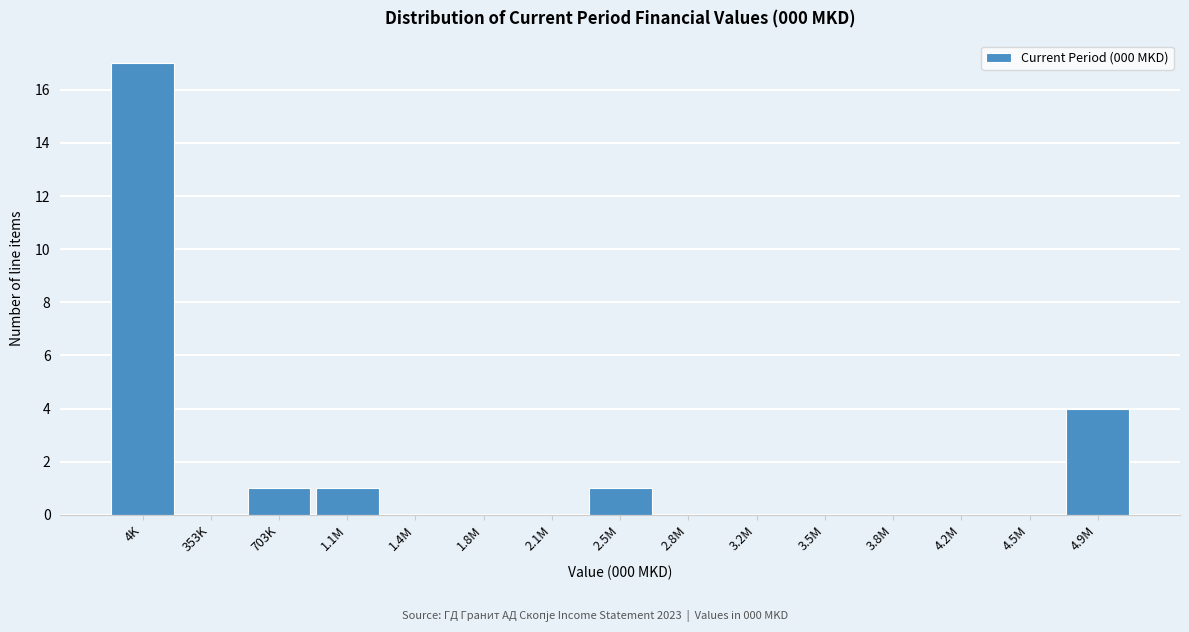

Reading left to right, extract all data points from this chart.

4K=17	353K=0	703K=1	1.1M=1	1.4M=0	1.8M=0	2.1M=0	2.5M=1	2.8M=0	3.2M=0	3.5M=0	3.8M=0	4.2M=0	4.5M=0	4.9M=4